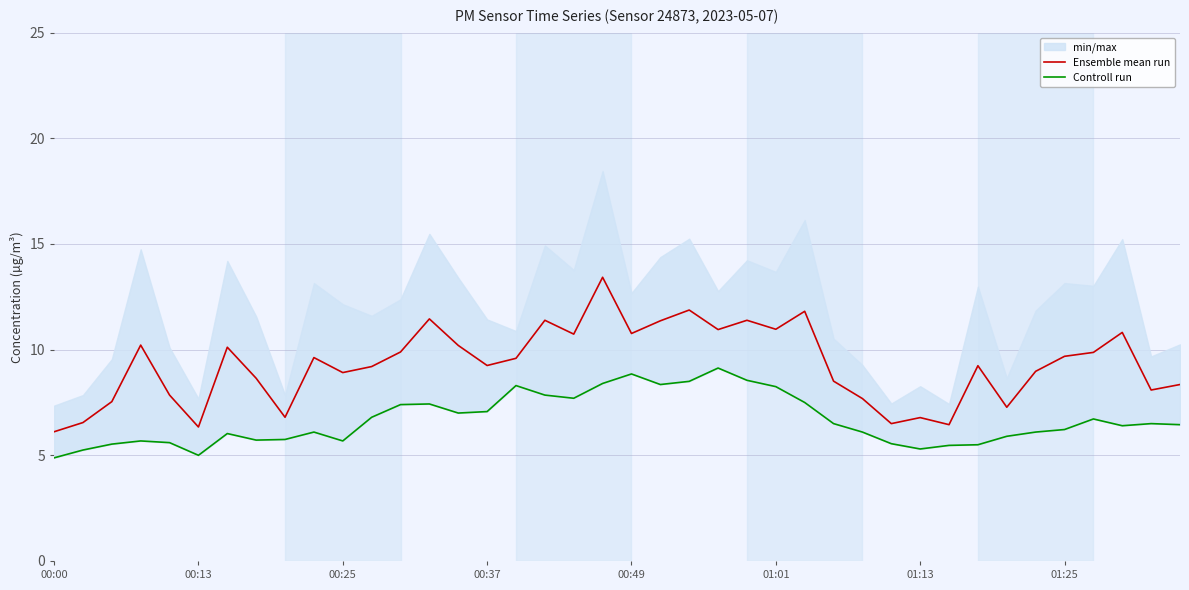

The Controll run series shows 9.1 at 23. True or false?

True